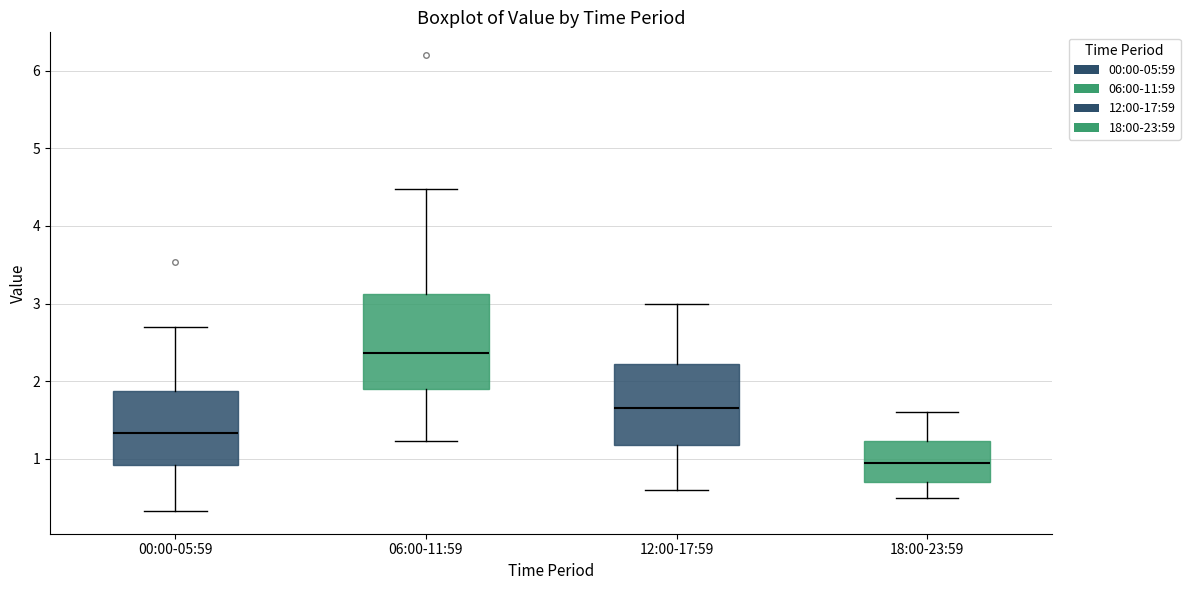

Comparing the boxes themselves (not the whiskers), which one is the tallest?

06:00-11:59